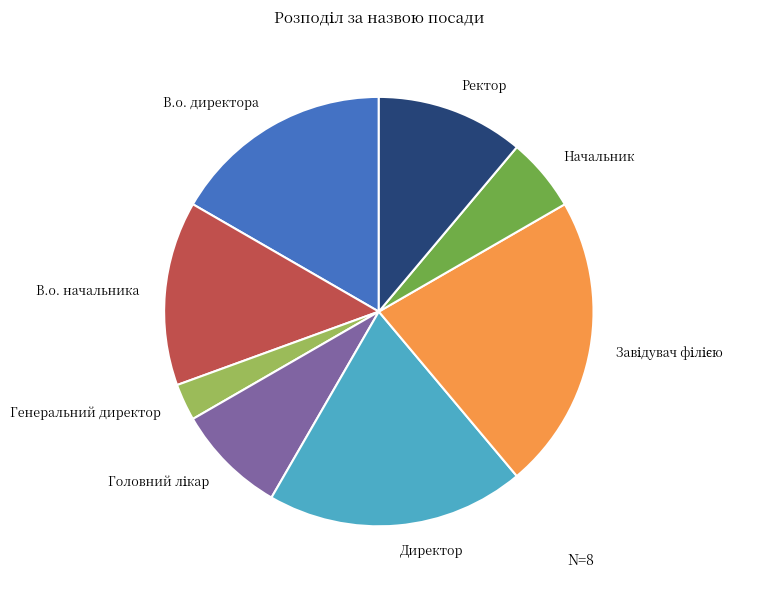

The Генеральний директор slice represents 3% of the pie. True or false?

True